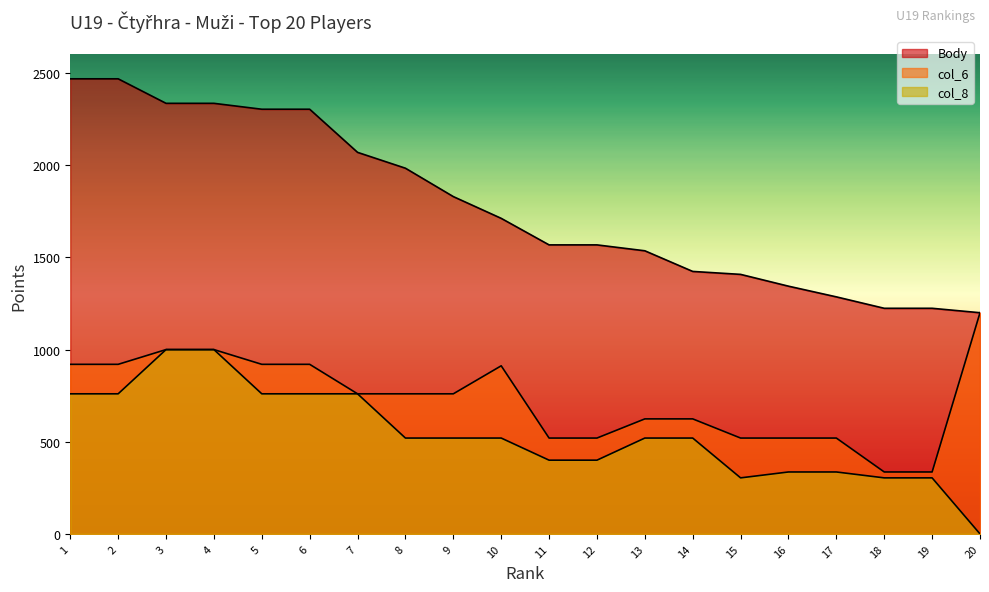

What is the minimum value for col_6?

336